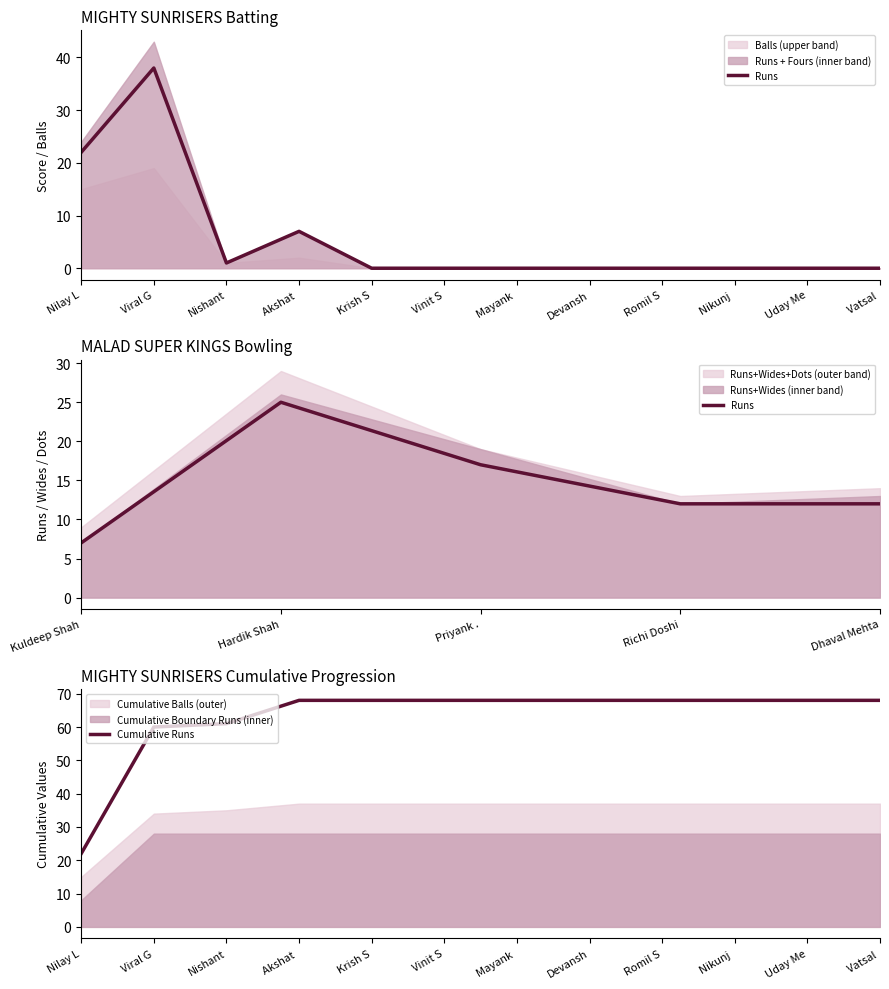

What is the value of the Runs point at the 1st from the left?

22